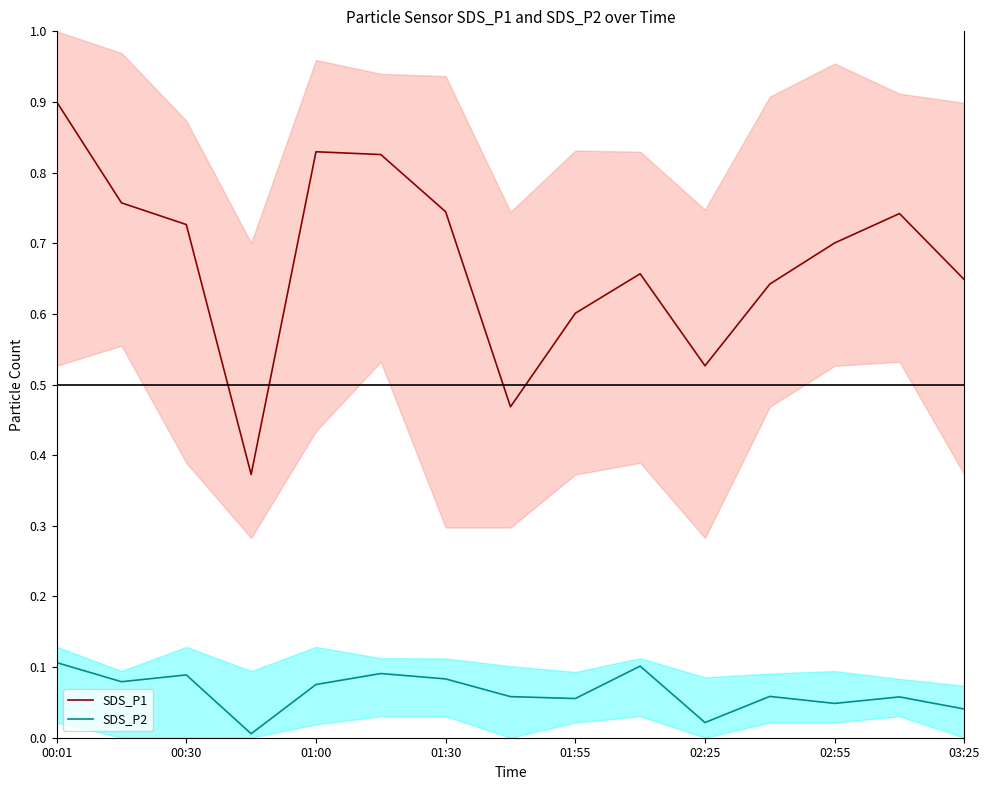

True or false: SDS_P2 and SDS_P1 cross at least once.

False